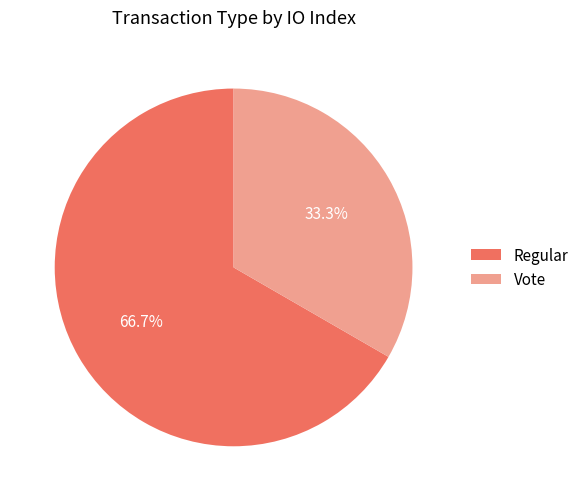

What is the total percentage of Regular and Vote?

100.0%